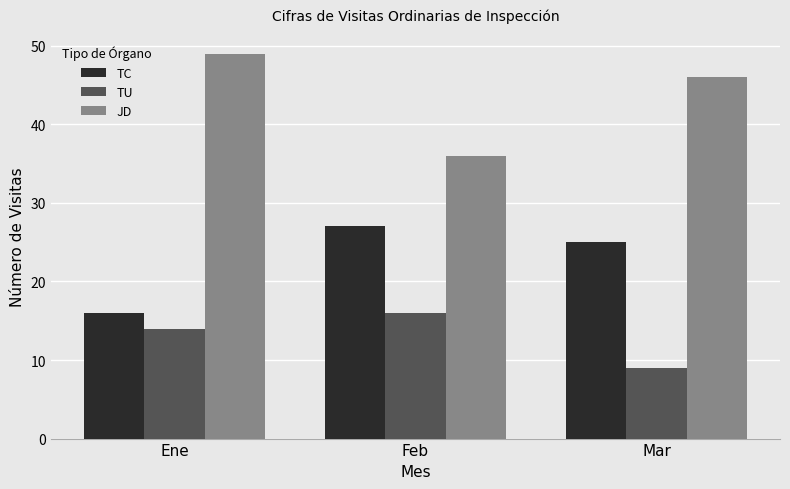

What is the average value of the TU series?

13